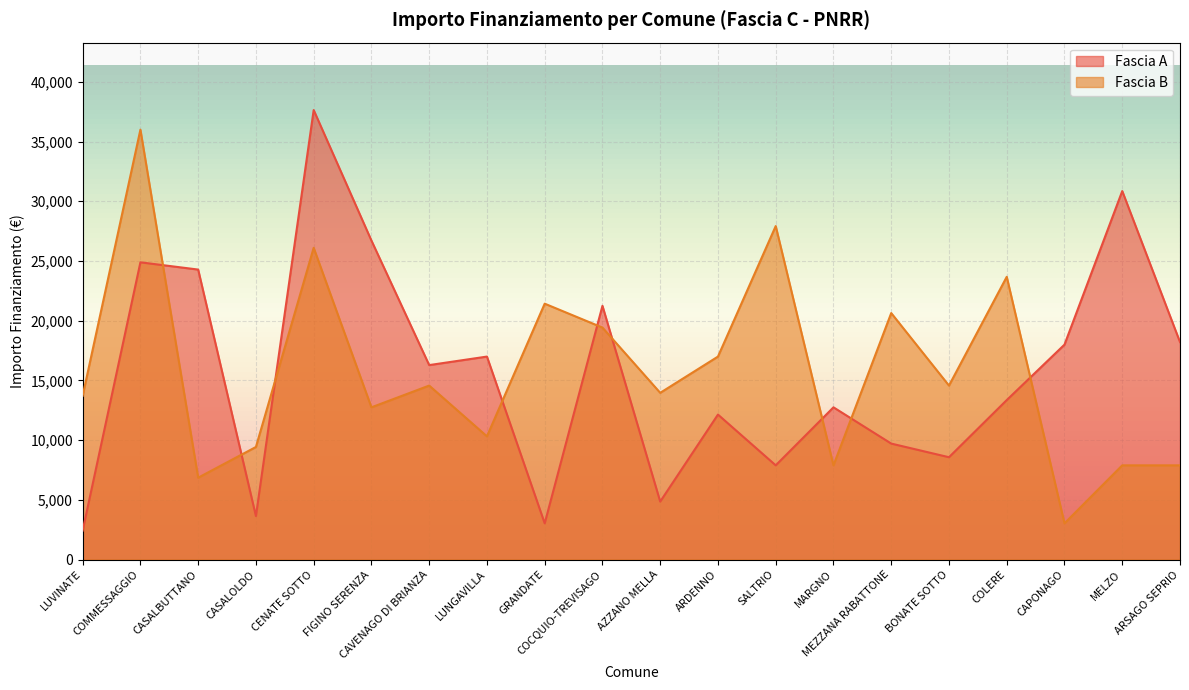

What is the maximum value for Fascia B?

35994